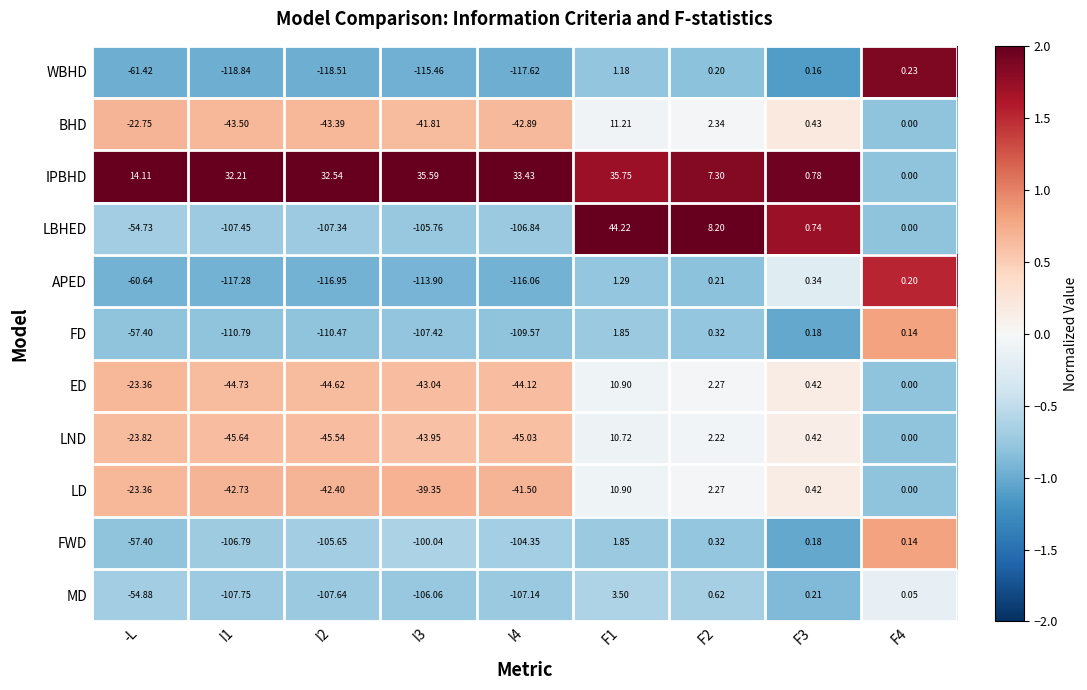

Where is FD nearest to the value -54?

-L